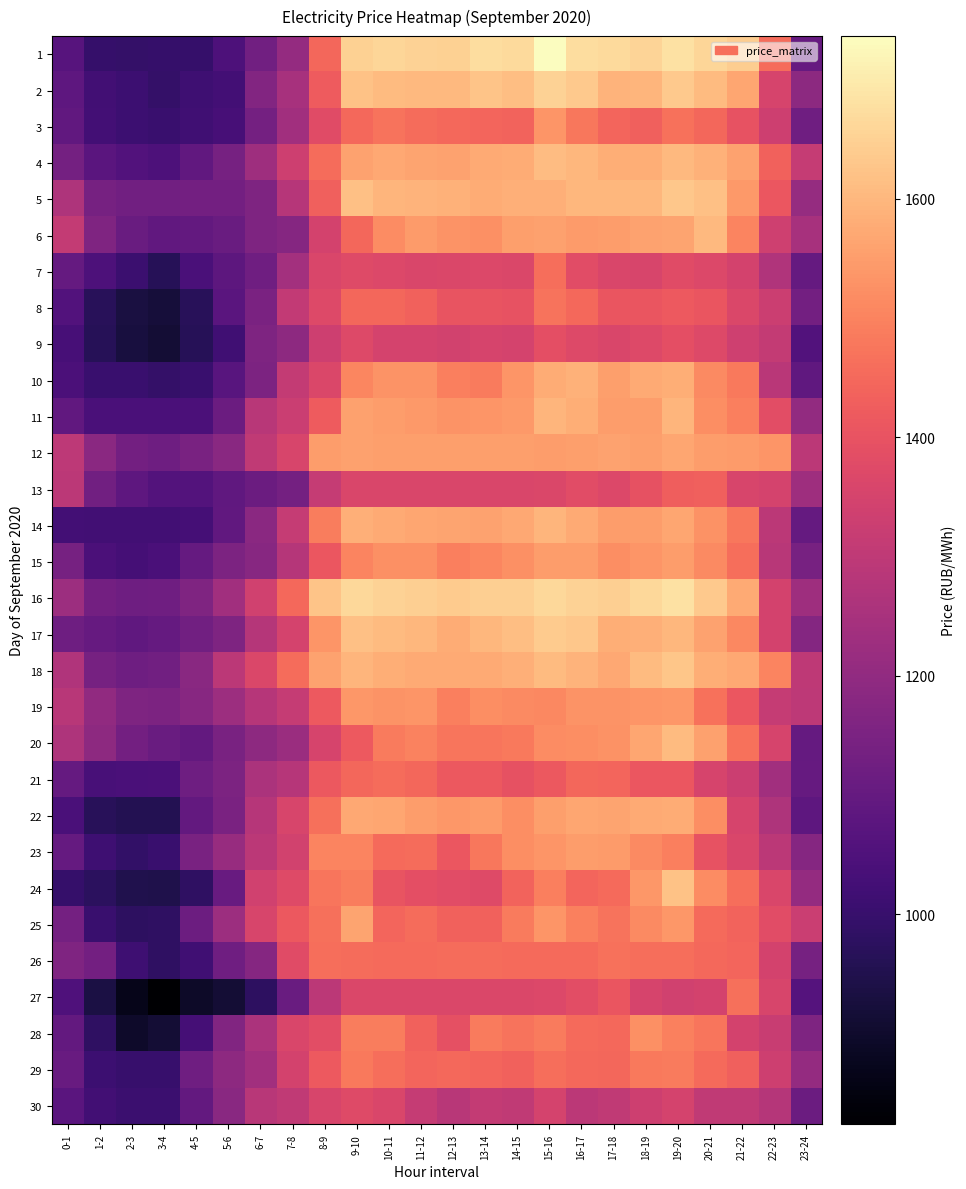

Reading left to right, transcribe all the data shown in this chart.

1: 0-1=1069.9	1-2=995.1	2-3=994.8	3-4=995.9	4-5=998.1	5-6=1047.3	6-7=1129.9	7-8=1206.8	8-9=1447.0	9-10=1650.2	10-11=1659.1	11-12=1653.7	12-13=1651.0	13-14=1675.5	14-15=1666.4	15-16=1736.5	16-17=1673.4	17-18=1668.5	18-19=1656.2	19-20=1679.6	20-21=1660.5	21-22=1643.7	22-23=1458.4	23-24=1105.0
2: 0-1=1086.8	1-2=1021.4	2-3=1011.4	3-4=994.1	4-5=1014.6	5-6=1024.8	6-7=1168.8	7-8=1250.2	8-9=1420.8	9-10=1619.4	10-11=1607.7	11-12=1601.5	12-13=1604.1	13-14=1624.0	14-15=1614.9	15-16=1652.9	16-17=1636.3	17-18=1591.2	18-19=1594.6	19-20=1634.3	20-21=1607.3	21-22=1568.0	22-23=1353.2	23-24=1188.4
3: 0-1=1093.5	1-2=1025.3	2-3=1010.1	3-4=1002.2	4-5=1018.9	5-6=1032.1	6-7=1134.9	7-8=1236.3	8-9=1377.8	9-10=1448.5	10-11=1472.4	11-12=1455.0	12-13=1447.9	13-14=1440.8	14-15=1440.6	15-16=1533.3	16-17=1476.6	17-18=1441.5	18-19=1432.8	19-20=1468.3	20-21=1444.5	21-22=1400.9	22-23=1333.6	23-24=1125.2
4: 0-1=1136.2	1-2=1076.6	2-3=1056.0	3-4=1045.6	4-5=1094.1	5-6=1140.9	6-7=1227.8	7-8=1330.8	8-9=1455.6	9-10=1558.5	10-11=1570.5	11-12=1563.9	12-13=1561.0	13-14=1574.5	14-15=1578.9	15-16=1611.6	16-17=1599.2	17-18=1580.7	18-19=1582.4	19-20=1604.4	20-21=1589.8	21-22=1561.7	22-23=1435.9	23-24=1312.3
5: 0-1=1263.9	1-2=1139.4	2-3=1130.1	3-4=1130.3	4-5=1130.6	5-6=1133.7	6-7=1157.2	7-8=1283.8	8-9=1432.3	9-10=1616.1	10-11=1597.5	11-12=1593.5	12-13=1589.8	13-14=1577.9	14-15=1583.5	15-16=1583.8	16-17=1601.0	17-18=1599.9	18-19=1600.9	19-20=1632.7	20-21=1615.7	21-22=1541.0	22-23=1410.5	23-24=1209.7
6: 0-1=1309.6	1-2=1162.2	2-3=1112.2	3-4=1094.4	4-5=1098.0	5-6=1112.5	6-7=1158.8	7-8=1175.7	8-9=1347.7	9-10=1445.2	10-11=1517.1	11-12=1544.1	12-13=1532.3	13-14=1524.6	14-15=1554.6	15-16=1556.7	16-17=1545.7	17-18=1550.8	18-19=1560.4	19-20=1563.6	20-21=1602.5	21-22=1502.1	22-23=1335.2	23-24=1249.8
7: 0-1=1100.4	1-2=1046.8	2-3=1007.0	3-4=963.7	4-5=1039.0	5-6=1082.2	6-7=1124.0	7-8=1238.8	8-9=1362.2	9-10=1373.8	10-11=1368.0	11-12=1362.2	12-13=1362.7	13-14=1367.0	14-15=1362.4	15-16=1459.3	16-17=1381.2	17-18=1359.7	18-19=1358.5	19-20=1377.0	20-21=1365.8	21-22=1347.4	22-23=1268.3	23-24=1100.0
8: 0-1=1058.5	1-2=969.7	2-3=933.2	3-4=920.8	4-5=967.6	5-6=1076.8	6-7=1148.5	7-8=1306.3	8-9=1370.1	9-10=1444.6	10-11=1446.5	11-12=1435.8	12-13=1402.0	13-14=1402.5	14-15=1398.7	15-16=1469.5	16-17=1449.9	17-18=1405.0	18-19=1405.8	19-20=1417.9	20-21=1406.3	21-22=1364.1	22-23=1327.4	23-24=1133.5
9: 0-1=1033.8	1-2=963.7	2-3=928.2	3-4=915.0	4-5=965.2	5-6=1019.7	6-7=1155.9	7-8=1192.1	8-9=1330.6	9-10=1371.4	10-11=1351.4	11-12=1348.8	12-13=1341.1	13-14=1352.0	14-15=1351.2	15-16=1390.2	16-17=1371.7	17-18=1362.2	18-19=1369.4	19-20=1390.3	20-21=1372.6	21-22=1334.0	22-23=1309.6	23-24=1057.1
10: 0-1=1043.5	1-2=1002.5	2-3=1002.8	3-4=993.8	4-5=1003.6	5-6=1070.6	6-7=1152.1	7-8=1312.0	8-9=1362.5	9-10=1505.8	10-11=1530.1	11-12=1530.0	12-13=1492.7	13-14=1484.3	14-15=1535.3	15-16=1576.9	16-17=1588.2	17-18=1553.4	18-19=1575.7	19-20=1580.9	20-21=1514.5	21-22=1482.9	22-23=1290.1	23-24=1089.8
11: 0-1=1091.9	1-2=1039.4	2-3=1039.5	3-4=1039.6	4-5=1042.0	5-6=1114.9	6-7=1285.7	7-8=1325.6	8-9=1421.0	9-10=1556.4	10-11=1548.2	11-12=1542.8	12-13=1533.0	13-14=1536.8	14-15=1542.7	15-16=1596.8	16-17=1580.0	17-18=1549.2	18-19=1549.8	19-20=1595.9	20-21=1519.7	21-22=1490.7	22-23=1387.0	23-24=1204.8
12: 0-1=1294.8	1-2=1186.1	2-3=1131.0	3-4=1123.3	4-5=1145.9	5-6=1181.5	6-7=1301.7	7-8=1356.3	8-9=1548.7	9-10=1557.0	10-11=1552.4	11-12=1552.7	12-13=1552.8	13-14=1552.8	14-15=1551.4	15-16=1551.0	16-17=1551.8	17-18=1558.5	18-19=1553.8	19-20=1568.2	20-21=1550.8	21-22=1544.8	22-23=1535.2	23-24=1291.1
13: 0-1=1294.4	1-2=1129.1	2-3=1085.8	3-4=1059.9	4-5=1061.7	5-6=1089.1	6-7=1114.2	7-8=1136.4	8-9=1313.6	9-10=1360.4	10-11=1361.2	11-12=1361.5	12-13=1361.3	13-14=1361.2	14-15=1362.2	15-16=1364.0	16-17=1381.3	17-18=1366.1	18-19=1394.9	19-20=1429.9	20-21=1433.0	21-22=1358.0	22-23=1350.7	23-24=1229.9
14: 0-1=1027.0	1-2=1022.7	2-3=1022.0	3-4=1021.4	4-5=1027.2	5-6=1091.8	6-7=1184.3	7-8=1315.6	8-9=1489.0	9-10=1586.8	10-11=1573.8	11-12=1568.3	12-13=1565.2	13-14=1559.7	14-15=1569.2	15-16=1596.8	16-17=1574.9	17-18=1548.2	18-19=1550.4	19-20=1567.4	20-21=1529.5	21-22=1477.9	22-23=1292.3	23-24=1098.5
15: 0-1=1139.5	1-2=1044.3	2-3=1029.3	3-4=1040.1	4-5=1099.3	5-6=1152.0	6-7=1179.2	7-8=1279.2	8-9=1409.5	9-10=1504.3	10-11=1524.0	11-12=1523.1	12-13=1491.5	13-14=1505.7	14-15=1524.7	15-16=1549.8	16-17=1550.5	17-18=1522.3	18-19=1535.5	19-20=1549.5	20-21=1513.3	21-22=1459.4	22-23=1286.2	23-24=1143.5
16: 0-1=1225.7	1-2=1131.8	2-3=1120.2	3-4=1123.9	4-5=1159.3	5-6=1235.8	6-7=1339.2	7-8=1448.5	8-9=1624.1	9-10=1663.2	10-11=1651.2	11-12=1646.3	12-13=1638.1	13-14=1646.0	14-15=1644.4	15-16=1662.4	16-17=1654.3	17-18=1645.7	18-19=1663.9	19-20=1681.9	20-21=1635.3	21-22=1573.2	22-23=1345.8	23-24=1229.5
17: 0-1=1122.7	1-2=1102.8	2-3=1090.7	3-4=1100.0	4-5=1127.4	5-6=1157.7	6-7=1279.9	7-8=1348.3	8-9=1535.9	9-10=1615.8	10-11=1606.4	11-12=1598.2	12-13=1578.1	13-14=1598.2	14-15=1611.9	15-16=1637.1	16-17=1630.0	17-18=1580.8	18-19=1586.3	19-20=1600.8	20-21=1560.9	21-22=1509.4	22-23=1347.5	23-24=1170.2
18: 0-1=1267.1	1-2=1139.0	2-3=1122.5	3-4=1129.7	4-5=1181.4	5-6=1293.5	6-7=1365.3	7-8=1457.0	8-9=1561.7	9-10=1596.4	10-11=1581.7	11-12=1573.3	12-13=1573.8	13-14=1575.8	14-15=1586.5	15-16=1607.7	16-17=1593.0	17-18=1569.5	18-19=1607.9	19-20=1627.4	20-21=1580.7	21-22=1571.0	22-23=1503.2	23-24=1300.5
19: 0-1=1285.5	1-2=1201.7	2-3=1158.3	3-4=1153.8	4-5=1178.0	5-6=1224.7	6-7=1280.8	7-8=1313.7	8-9=1416.9	9-10=1537.7	10-11=1530.3	11-12=1534.4	12-13=1493.2	13-14=1522.4	14-15=1513.9	15-16=1511.3	16-17=1530.0	17-18=1530.1	18-19=1536.0	19-20=1538.5	20-21=1468.9	21-22=1409.4	22-23=1314.4	23-24=1294.5
20: 0-1=1262.6	1-2=1192.3	2-3=1133.3	3-4=1109.3	4-5=1096.1	5-6=1148.0	6-7=1194.3	7-8=1220.7	8-9=1354.7	9-10=1419.0	10-11=1486.9	11-12=1500.3	12-13=1473.6	13-14=1476.2	14-15=1482.7	15-16=1515.7	16-17=1520.5	17-18=1526.9	18-19=1566.8	19-20=1604.7	20-21=1555.8	21-22=1468.4	22-23=1353.2	23-24=1100.0
21: 0-1=1099.2	1-2=1037.6	2-3=1041.1	3-4=1043.3	4-5=1121.9	5-6=1155.1	6-7=1256.2	7-8=1282.2	8-9=1415.4	9-10=1447.7	10-11=1457.7	11-12=1445.0	12-13=1413.0	13-14=1413.3	14-15=1394.8	15-16=1412.9	16-17=1445.3	17-18=1442.7	18-19=1410.2	19-20=1408.9	20-21=1354.0	21-22=1326.8	22-23=1236.6	23-24=1102.7
22: 0-1=1039.7	1-2=968.0	2-3=958.8	3-4=956.7	4-5=1095.9	5-6=1151.8	6-7=1283.1	7-8=1356.6	8-9=1463.5	9-10=1570.8	10-11=1568.3	11-12=1551.1	12-13=1539.4	13-14=1545.4	14-15=1521.1	15-16=1551.6	16-17=1567.6	17-18=1565.3	18-19=1575.1	19-20=1577.8	20-21=1520.5	21-22=1354.8	22-23=1263.0	23-24=1086.5
23: 0-1=1100.1	1-2=1013.3	2-3=989.2	3-4=1003.6	4-5=1145.1	5-6=1214.6	6-7=1292.0	7-8=1342.0	8-9=1503.5	9-10=1504.2	10-11=1454.4	11-12=1457.1	12-13=1411.8	13-14=1479.4	14-15=1522.3	15-16=1536.8	16-17=1547.8	17-18=1545.6	18-19=1512.5	19-20=1491.8	20-21=1398.9	21-22=1358.8	22-23=1293.6	23-24=1175.7
24: 0-1=996.8	1-2=974.1	2-3=949.5	3-4=946.7	4-5=984.0	5-6=1105.9	6-7=1339.0	7-8=1373.7	8-9=1475.8	9-10=1487.3	10-11=1402.5	11-12=1390.0	12-13=1380.5	13-14=1376.3	14-15=1437.1	15-16=1492.3	16-17=1442.5	17-18=1452.2	18-19=1537.9	19-20=1620.9	20-21=1516.8	21-22=1460.7	22-23=1359.7	23-24=1207.0
25: 0-1=1135.7	1-2=1003.5	2-3=977.7	3-4=983.2	4-5=1117.0	5-6=1226.5	6-7=1356.3	7-8=1414.8	8-9=1462.1	9-10=1563.6	10-11=1443.2	11-12=1457.4	12-13=1433.6	13-14=1434.5	14-15=1486.2	15-16=1535.9	16-17=1497.3	17-18=1470.9	18-19=1512.3	19-20=1539.6	20-21=1452.4	21-22=1438.5	22-23=1380.5	23-24=1325.5
26: 0-1=1161.8	1-2=1130.7	2-3=1013.9	3-4=983.1	4-5=1017.5	5-6=1124.3	6-7=1176.8	7-8=1376.8	8-9=1458.5	9-10=1457.5	10-11=1454.0	11-12=1454.4	12-13=1456.2	13-14=1455.2	14-15=1454.4	15-16=1453.4	16-17=1453.8	17-18=1467.6	18-19=1459.6	19-20=1458.9	20-21=1451.0	21-22=1443.0	22-23=1346.2	23-24=1138.8
27: 0-1=1049.8	1-2=937.0	2-3=867.2	3-4=823.9	4-5=893.9	5-6=915.0	6-7=978.8	7-8=1111.9	8-9=1293.3	9-10=1364.4	10-11=1363.6	11-12=1364.4	12-13=1364.4	13-14=1364.0	14-15=1364.1	15-16=1366.1	16-17=1384.3	17-18=1405.8	18-19=1354.0	19-20=1340.6	20-21=1344.5	21-22=1465.2	22-23=1356.7	23-24=1065.7
28: 0-1=1097.2	1-2=983.8	2-3=897.5	3-4=913.2	4-5=1029.6	5-6=1163.7	6-7=1255.8	7-8=1361.4	8-9=1387.1	9-10=1490.4	10-11=1487.5	11-12=1433.6	12-13=1392.6	13-14=1484.2	14-15=1471.8	15-16=1486.1	16-17=1454.4	17-18=1450.7	18-19=1524.8	19-20=1496.7	20-21=1473.1	21-22=1345.0	22-23=1321.0	23-24=1157.7
29: 0-1=1108.8	1-2=1009.4	2-3=998.7	3-4=998.7	4-5=1123.5	5-6=1194.1	6-7=1236.2	7-8=1346.2	8-9=1419.0	9-10=1482.3	10-11=1460.4	11-12=1441.6	12-13=1448.1	13-14=1443.3	14-15=1436.3	15-16=1460.3	16-17=1449.7	17-18=1445.7	18-19=1482.7	19-20=1485.6	20-21=1453.6	21-22=1430.0	22-23=1333.3	23-24=1207.3
30: 0-1=1075.3	1-2=1022.9	2-3=1008.3	3-4=1006.8	4-5=1098.2	5-6=1182.1	6-7=1285.2	7-8=1302.5	8-9=1357.0	9-10=1373.4	10-11=1362.0	11-12=1315.5	12-13=1286.0	13-14=1311.7	14-15=1302.6	15-16=1348.7	16-17=1293.2	17-18=1302.0	18-19=1330.3	19-20=1351.2	20-21=1304.5	21-22=1303.8	22-23=1277.8	23-24=1114.8